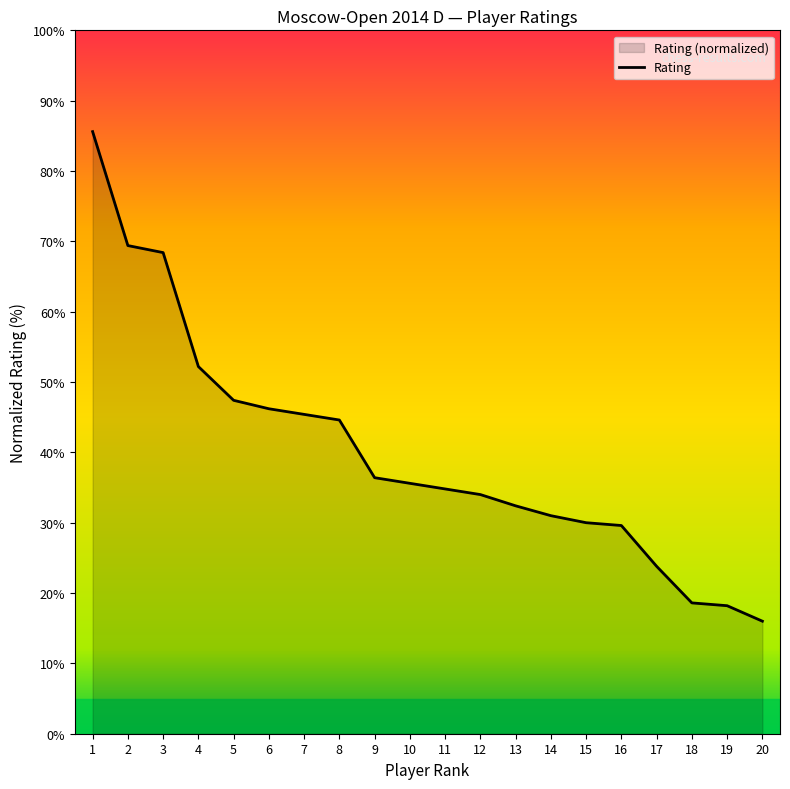

The value at 19 is 4.7. True or false?

False